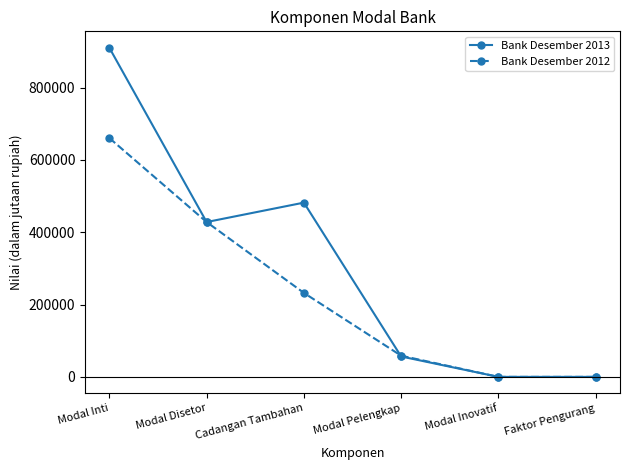

Count the number of data series in this chart.

2